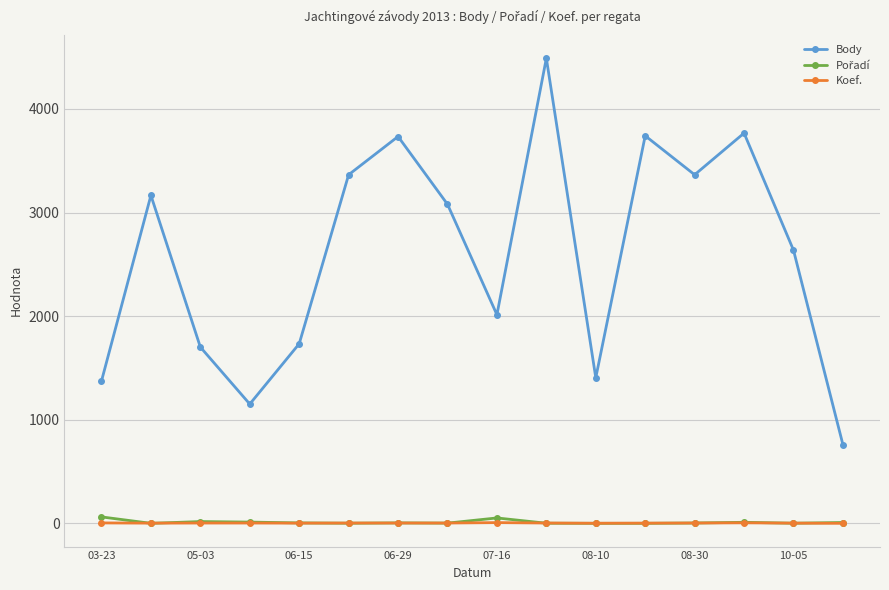

True or false: Koef. and Body intersect in this chart.

False